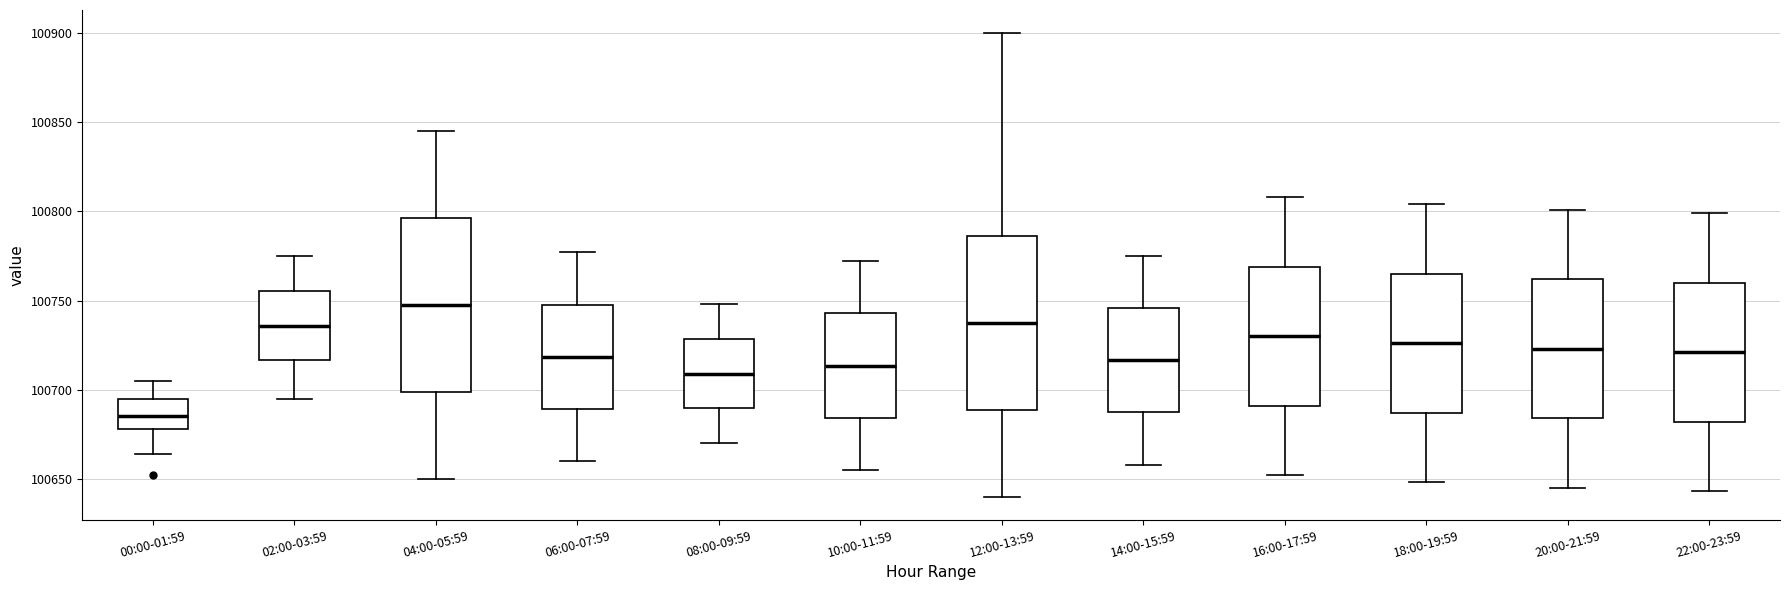

Which box's median line is the highest?

04:00-05:59